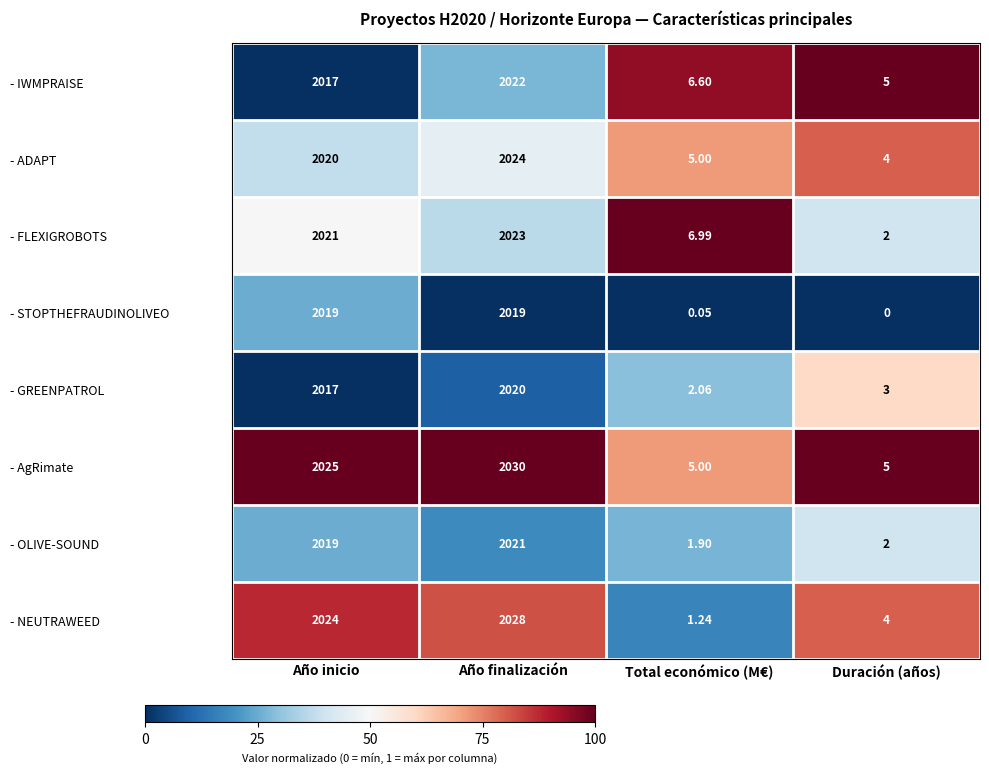

At which label is - IWMPRAISE closest to 1013?

Año inicio